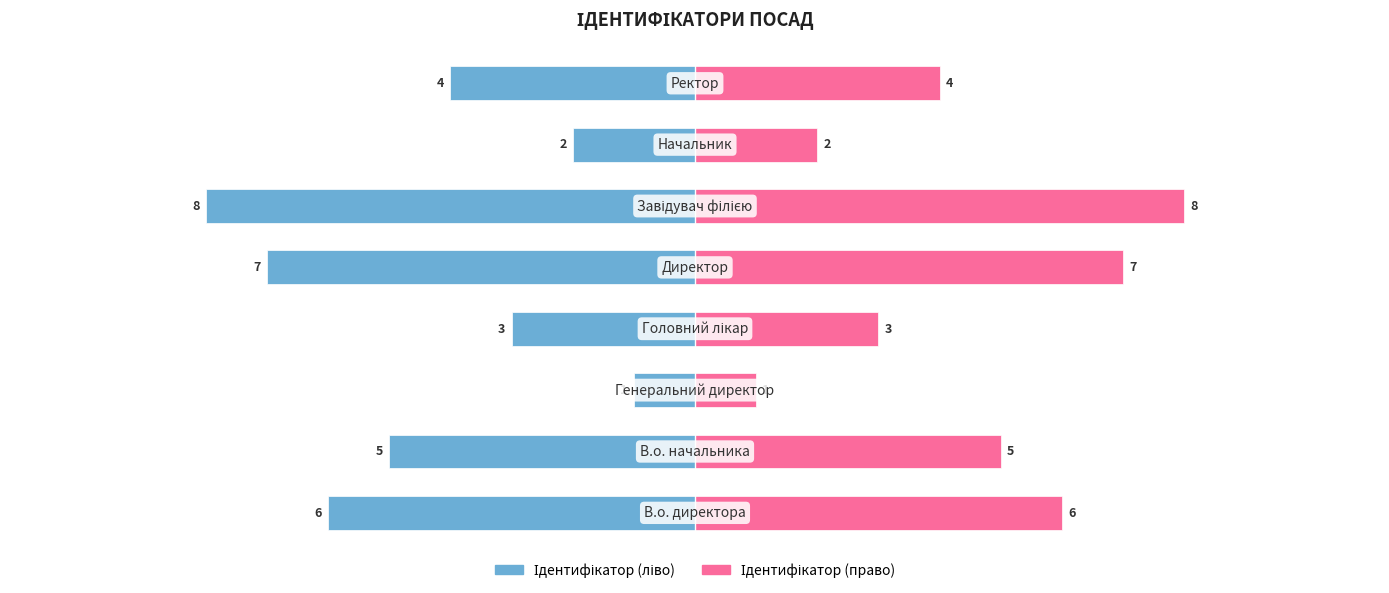

Count the number of data series in this chart.

2